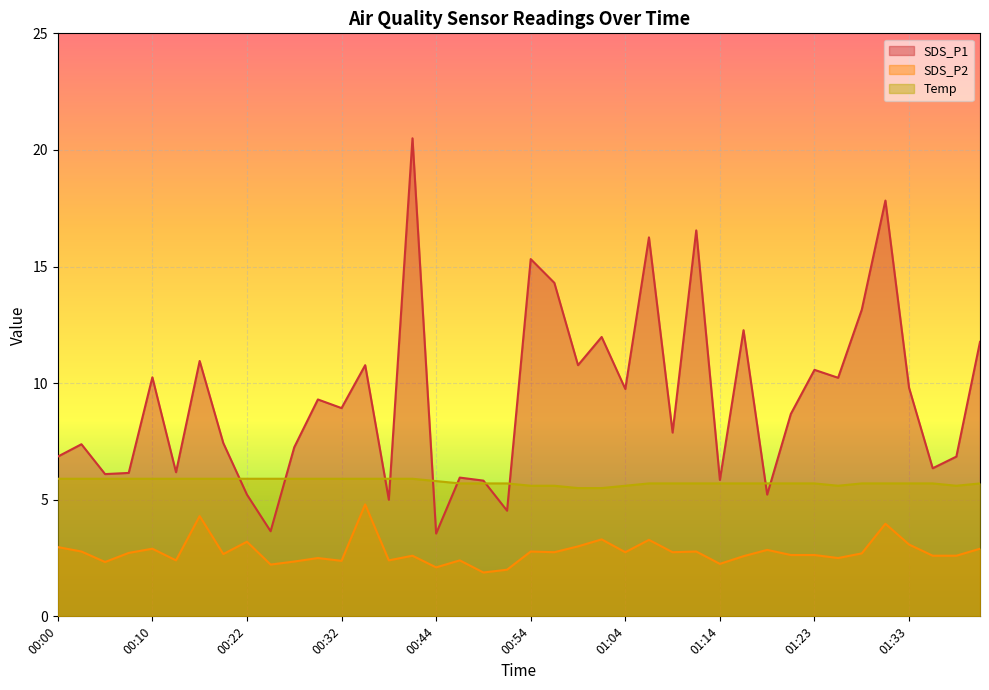

Rank the categories by Temp value from lowest to highest.

00:59, 01:01, 00:54, 00:56, 01:04, 01:26, 01:38, 00:47, 00:49, 00:52, 01:06, 01:09, 01:11, 01:14, 01:16, 01:18, 01:21, 01:23, 01:28, 01:31, 01:33, 01:36, 01:41, 00:44, 00:00, 00:02, 00:05, 00:07, 00:10, 00:15, 00:17, 00:20, 00:22, 00:25, 00:27, 00:29, 00:32, 00:34, 00:37, 00:39